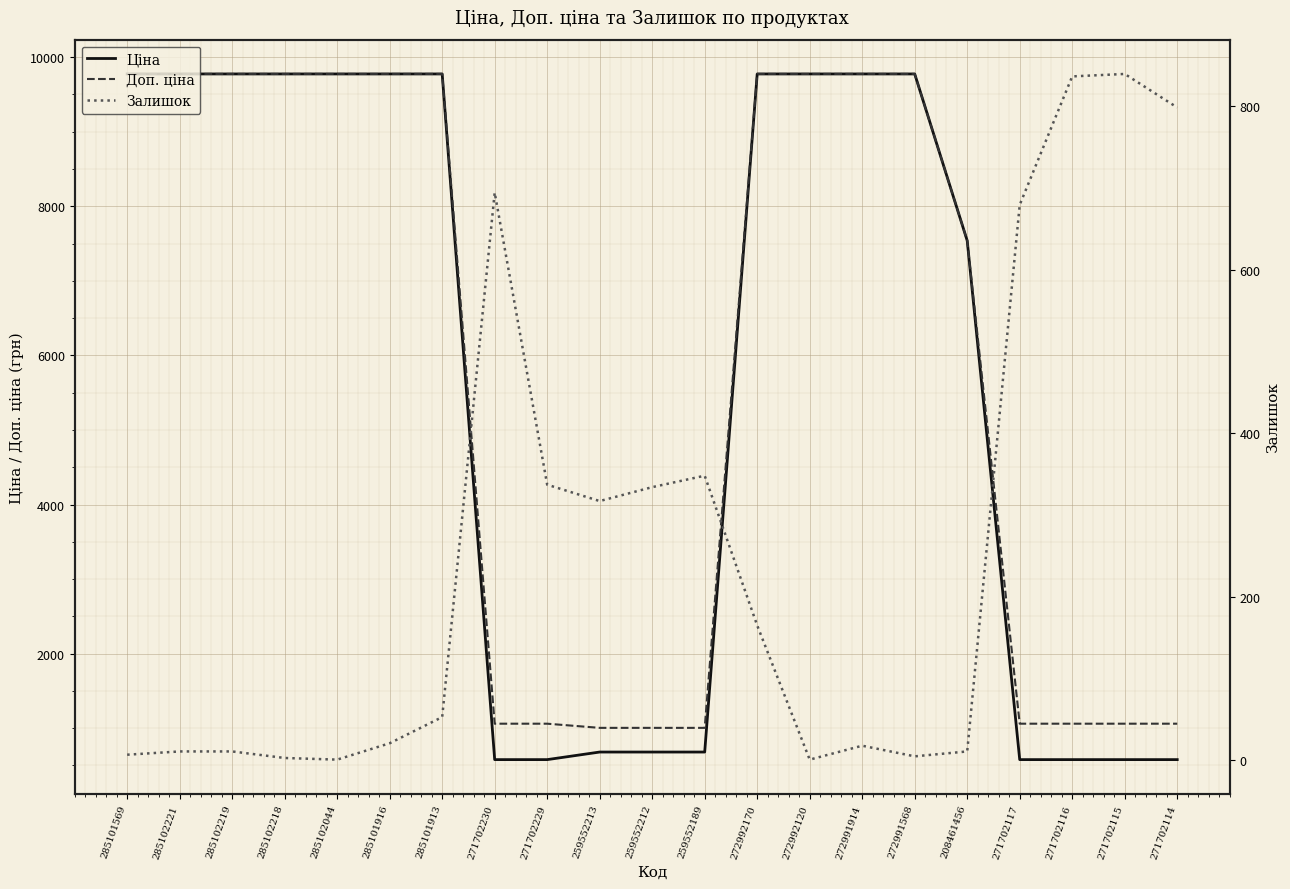

Which series has the largest total across all categories?

Доп. ціна